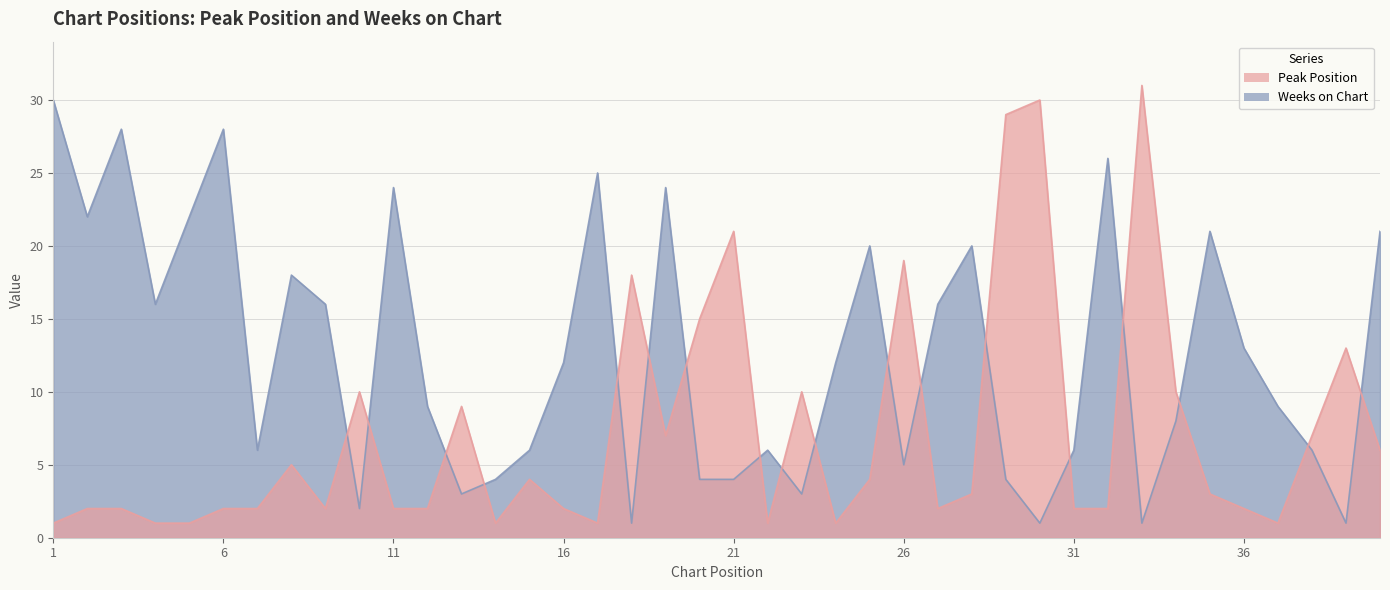

Count the number of data series in this chart.

2